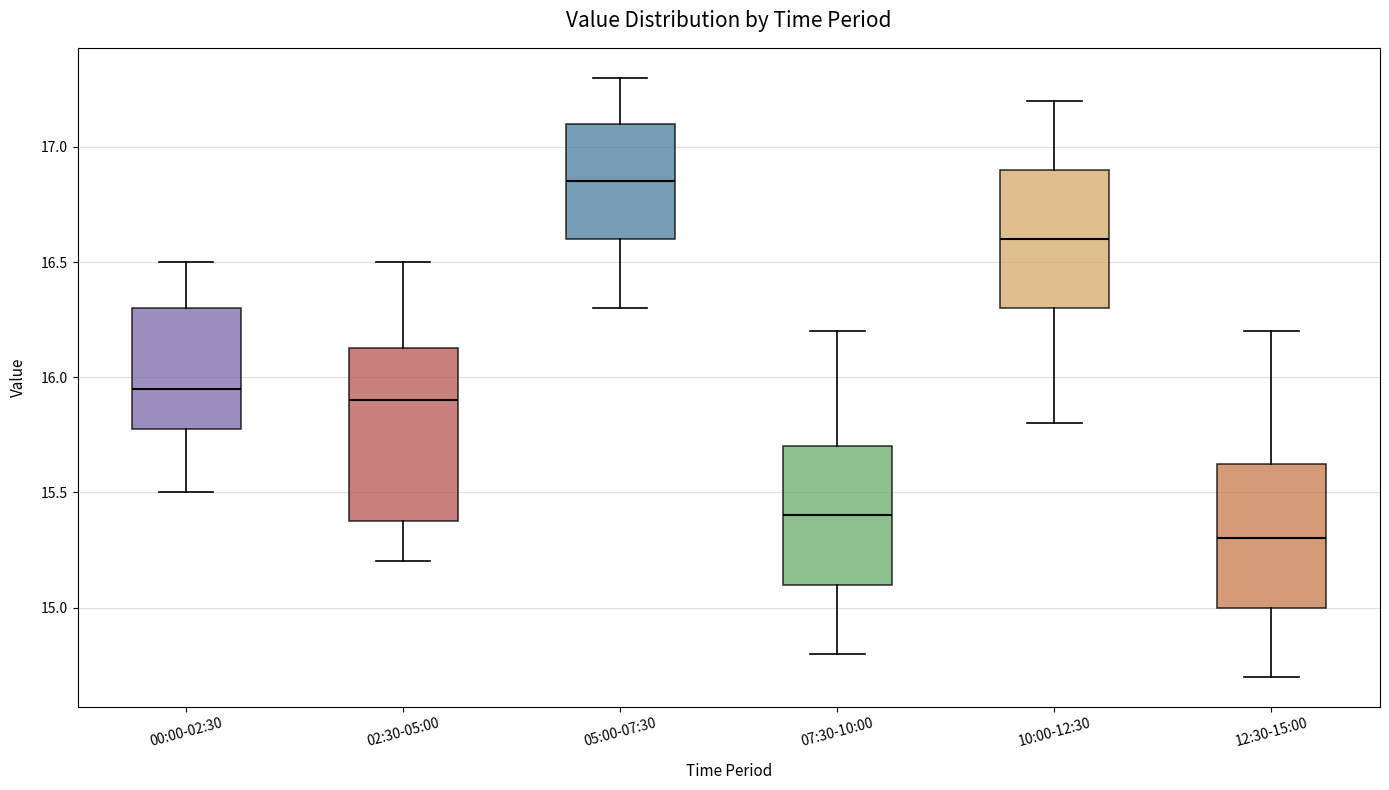

Which box is the tallest, from its lower edge to its upper edge?

02:30-05:00